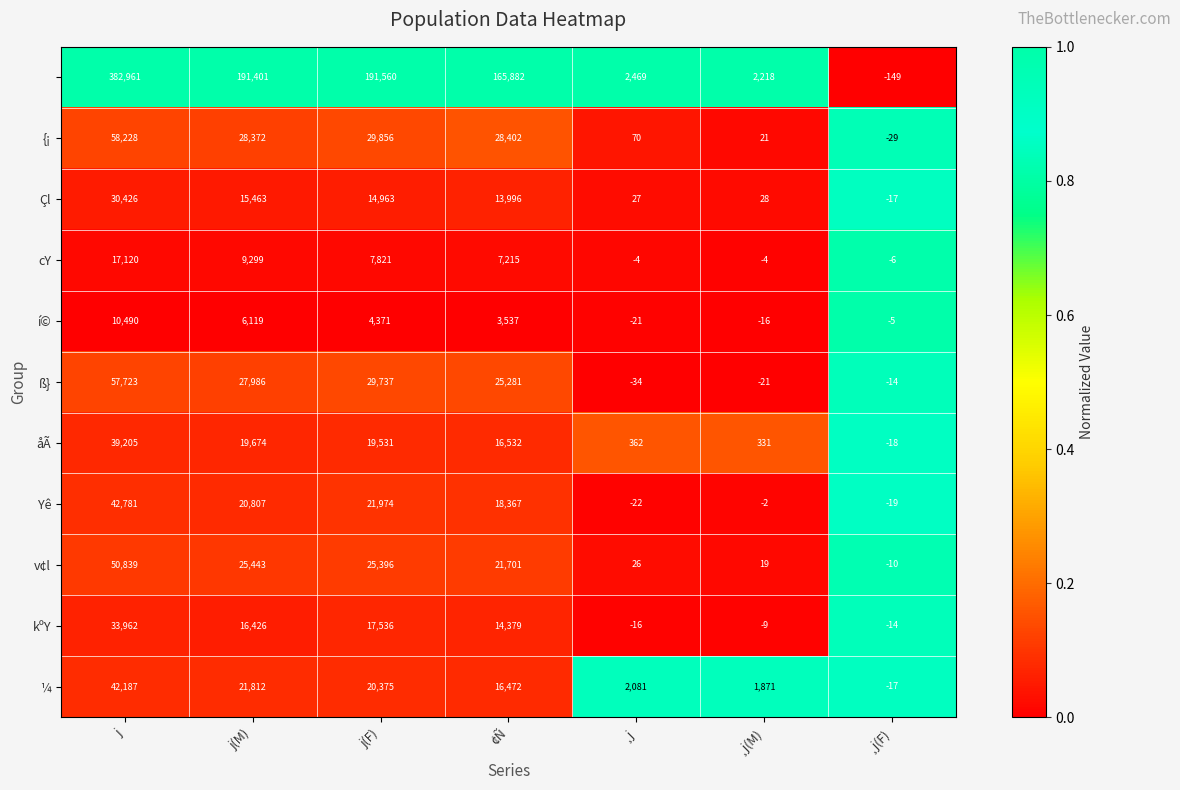

What is the total value across all series at ¸j(F)?

-298